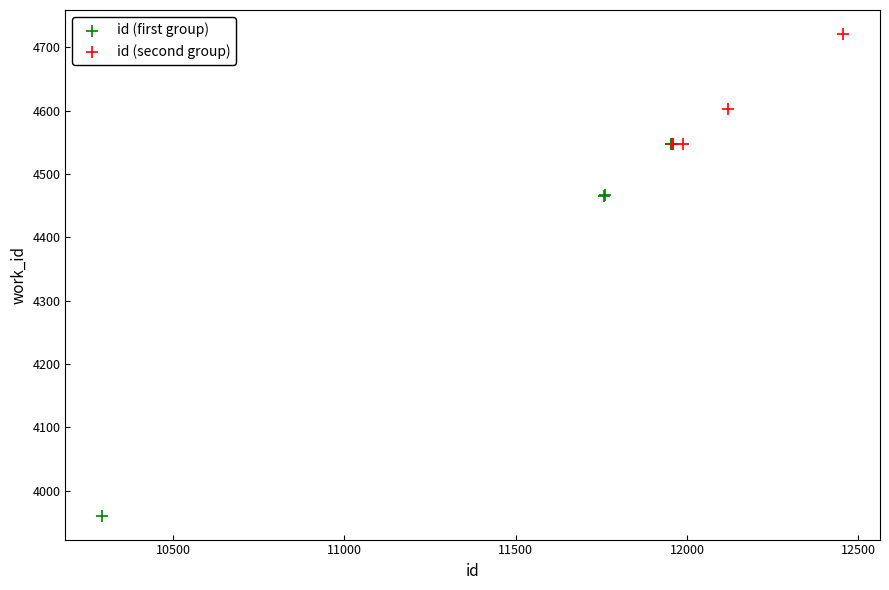

Which series has the widest spread of Y values?

id (first group)